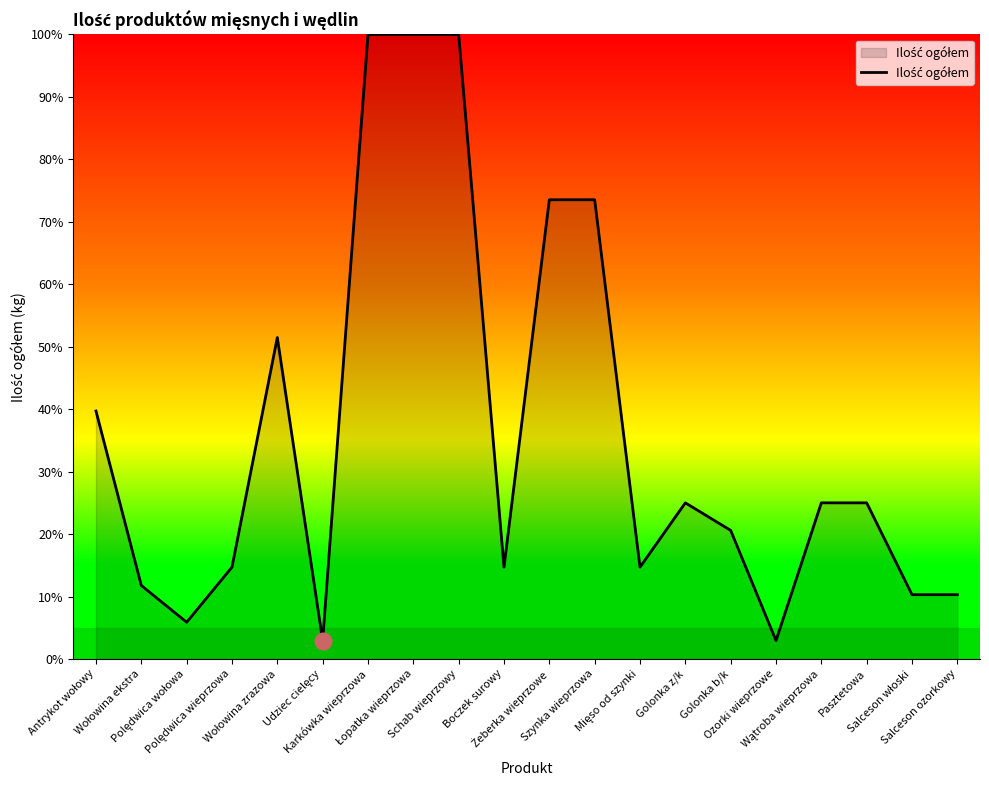

What is the difference between the maximum and minimum values?

97.1